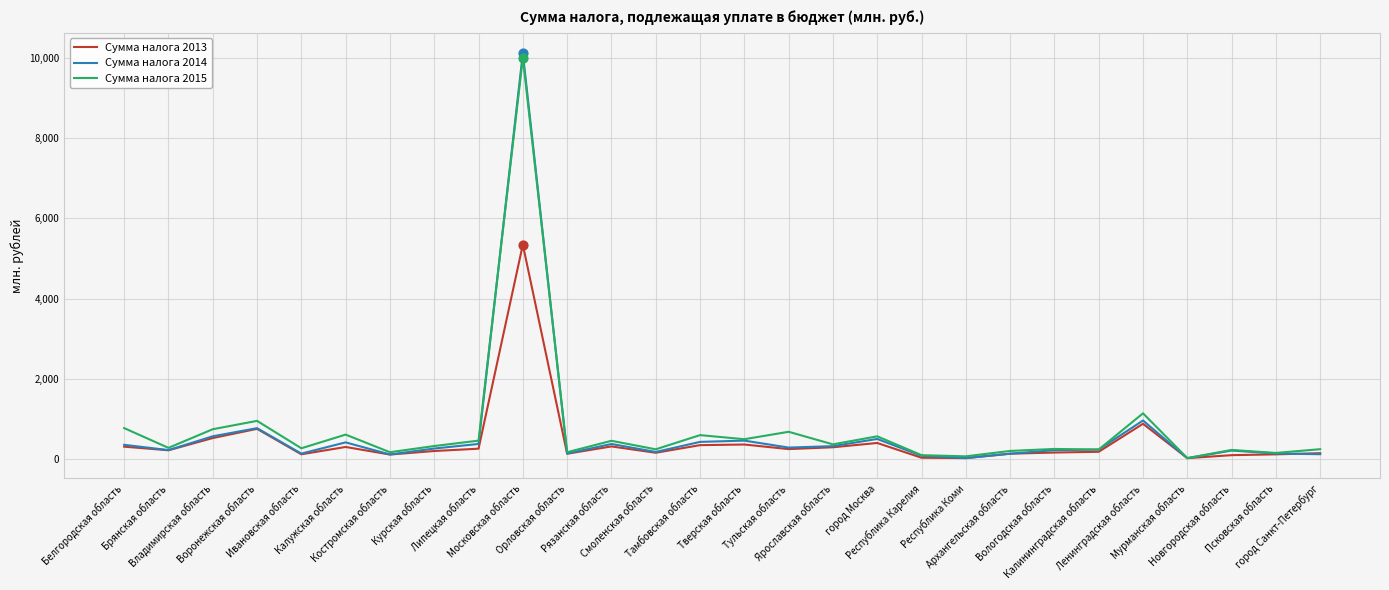

At how many categories does at least one series exceed 7049?

1